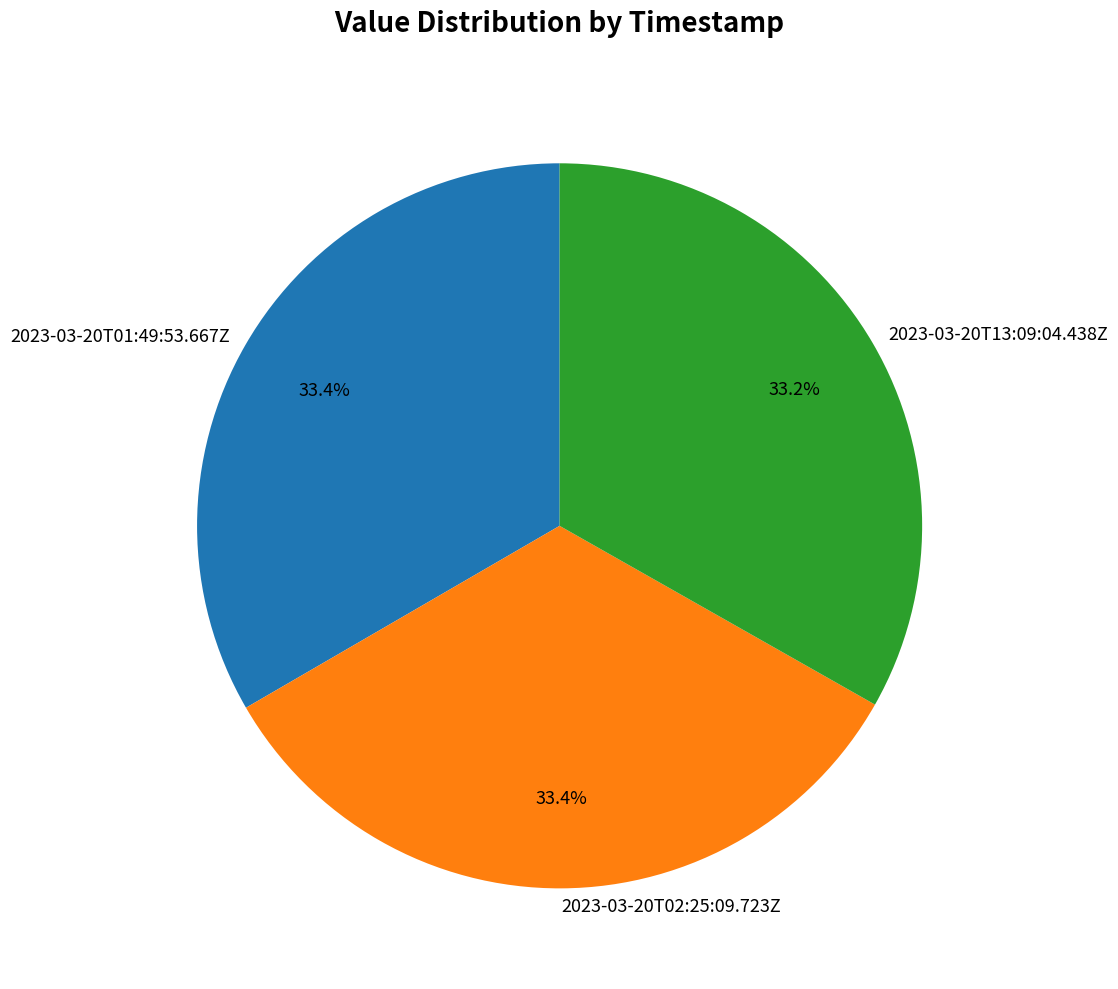

Do 2023-03-20T13:09:04.438Z and 2023-03-20T01:49:53.667Z together represent more than half of the pie?

Yes